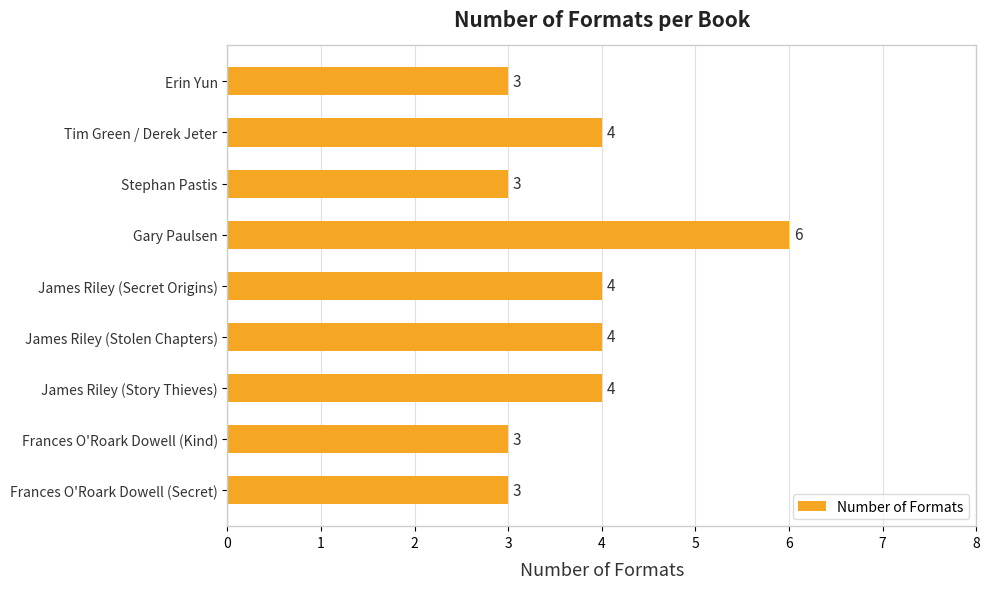

The value at James Riley (Stolen Chapters) is 4. True or false?

True